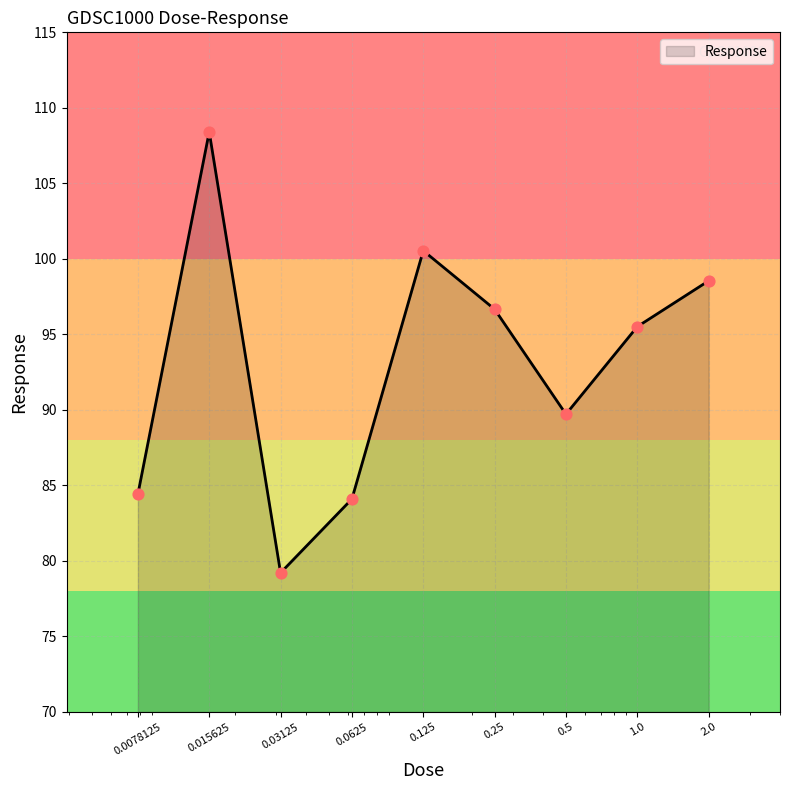

What is the difference between the maximum and minimum values?

29.2